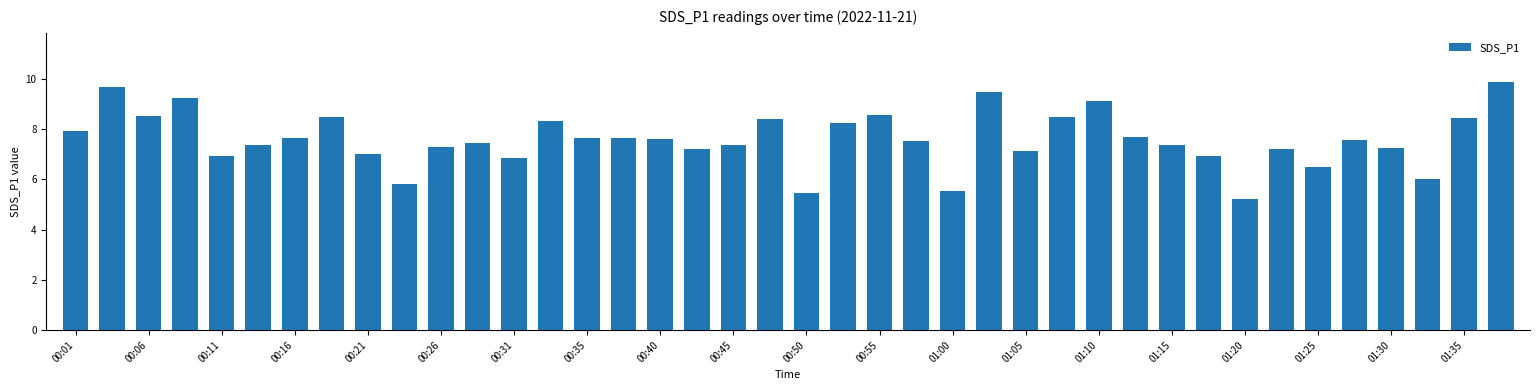

What is the value of the 2nd bar from the left?

9.7